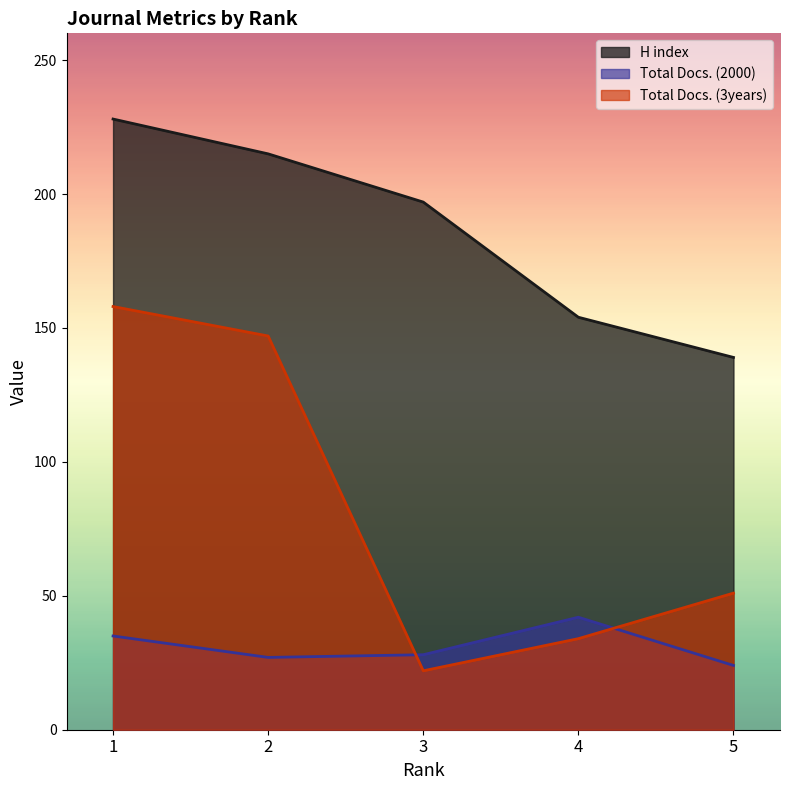

At which label does Total Docs. (2000) reach its minimum?

5